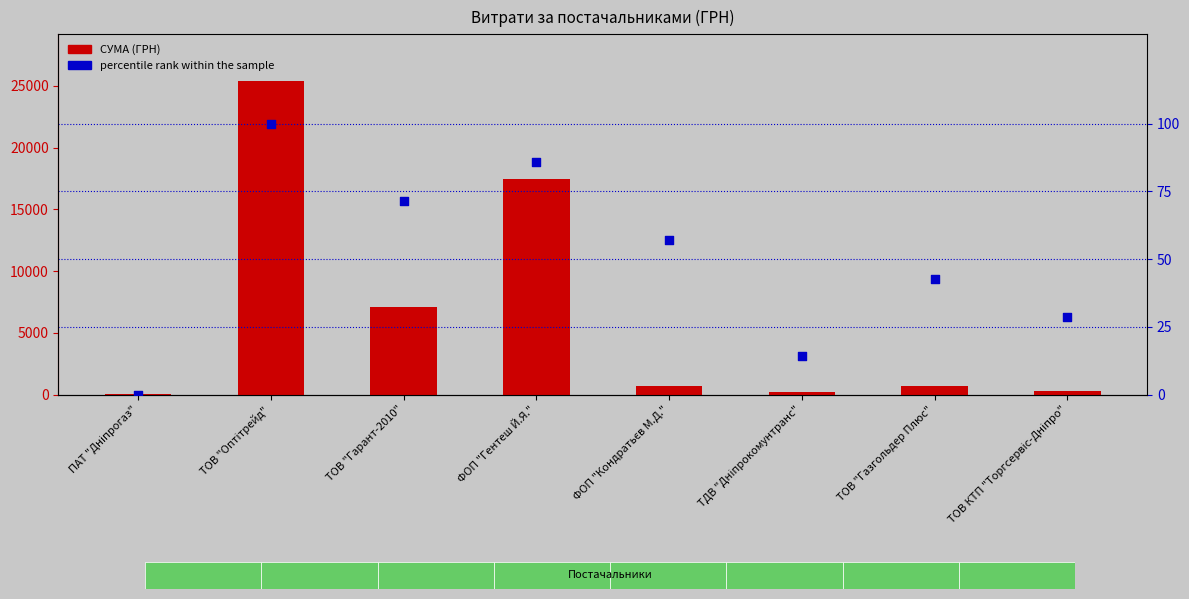

Is the value of СУМА (ГРН) at ПАТ "Дніпрогаз" greater than the value of percentile rank within the sample at ТОВ "Газгольдер Плюс"?

Yes